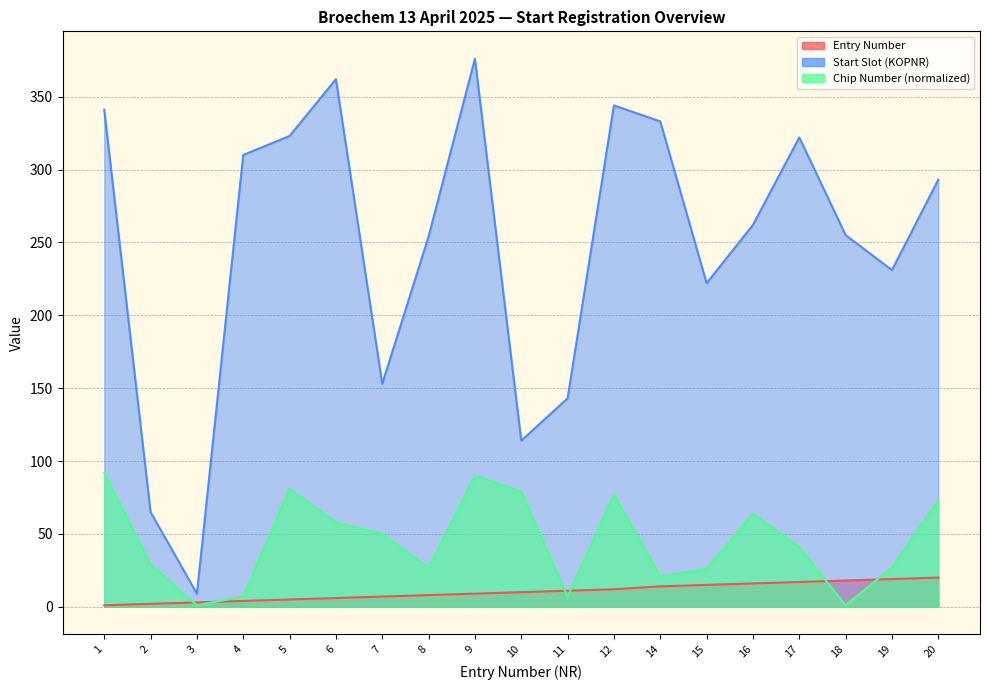

The Chip Number (normalized) series shows 84 at 6. True or false?

False